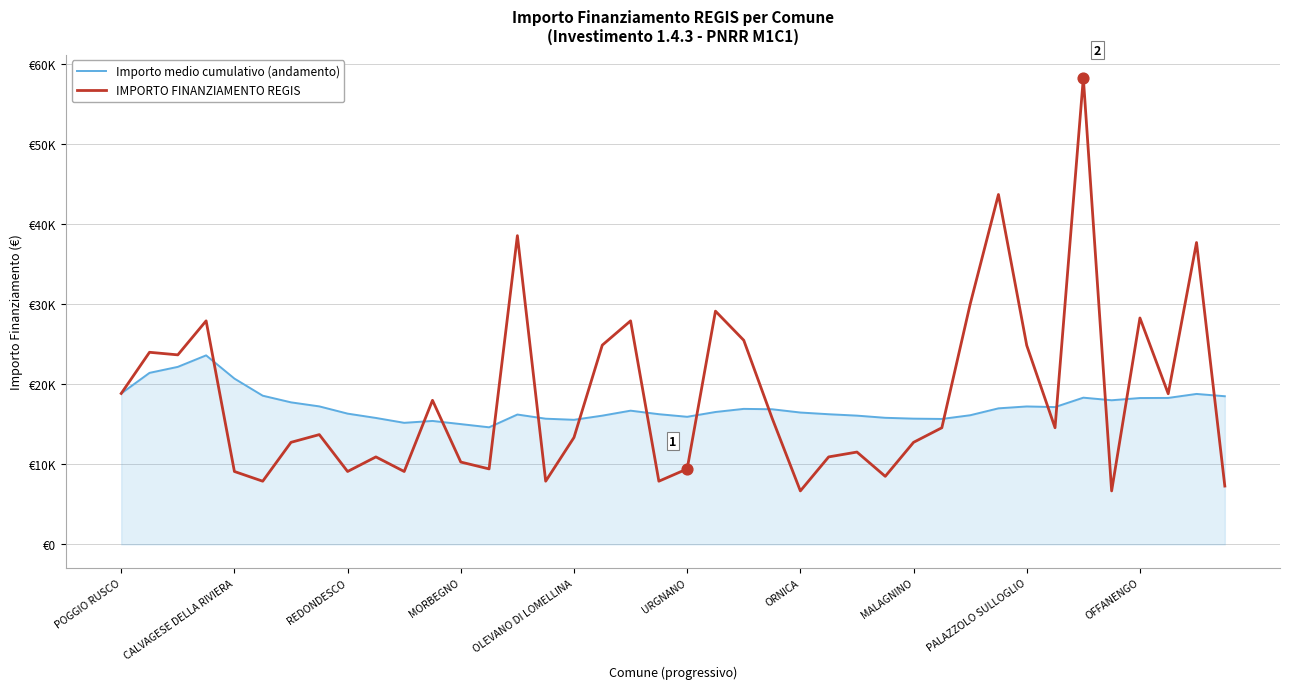

Is this an area chart (filled region under the line)?

Yes